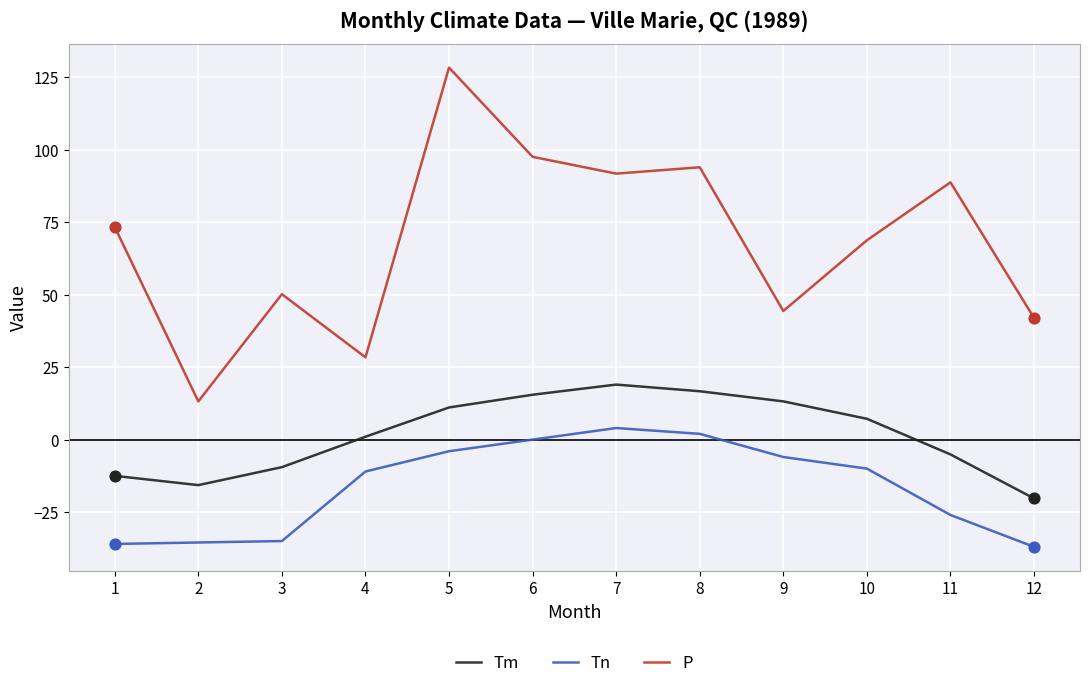

Which series changed the most between 5 and 7?

P